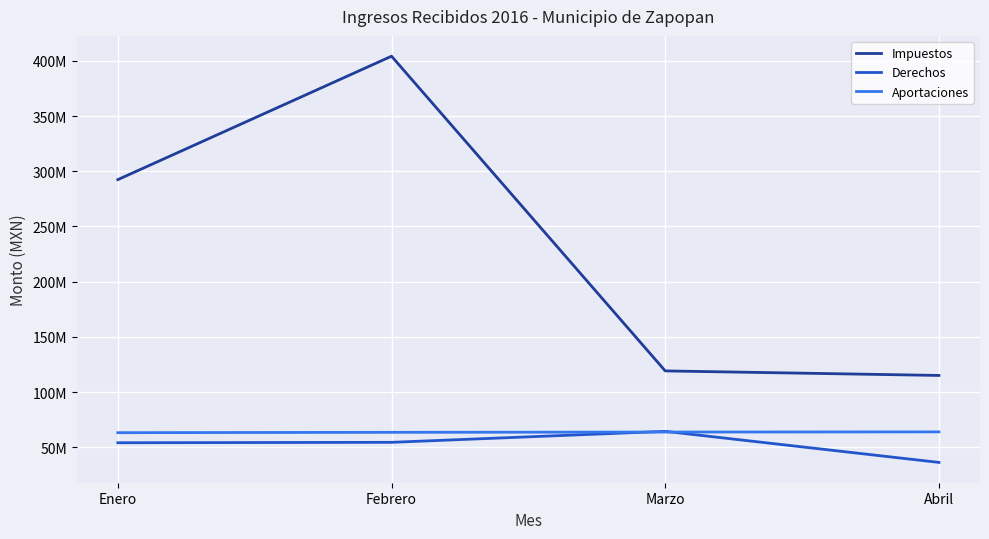

Is the value of Derechos at Abril greater than the value of Aportaciones at Febrero?

No